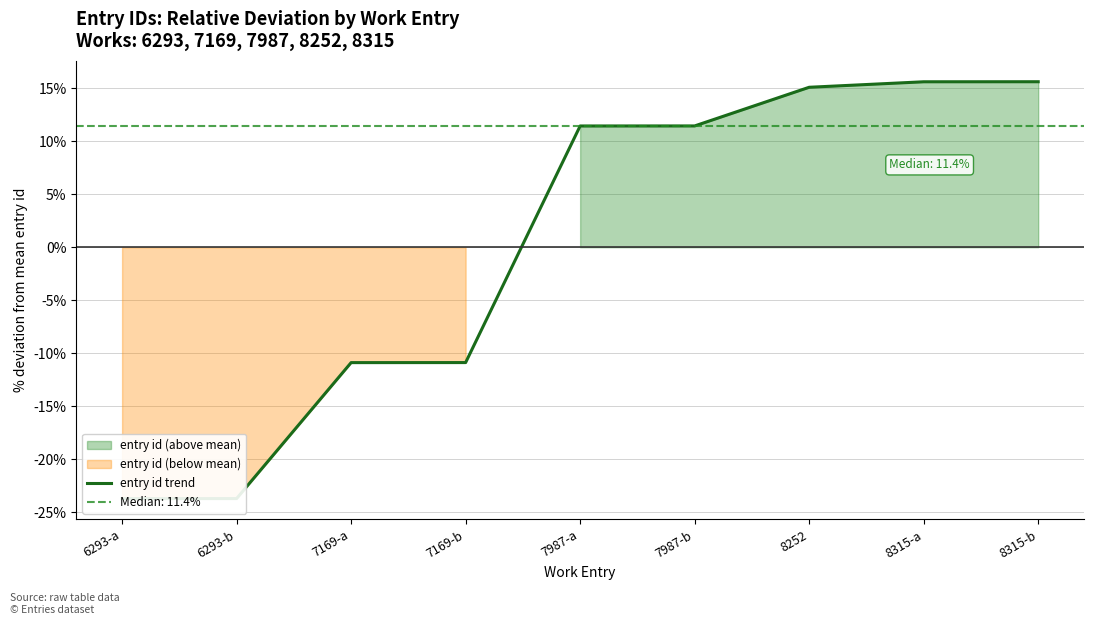

Reading left to right, extract all data points from this chart.

6293-a=-23.7	6293-b=-23.7	7169-a=-10.9	7169-b=-10.9	7987-a=11.4	7987-b=11.4	8252=15.1	8315-a=15.6	8315-b=15.6